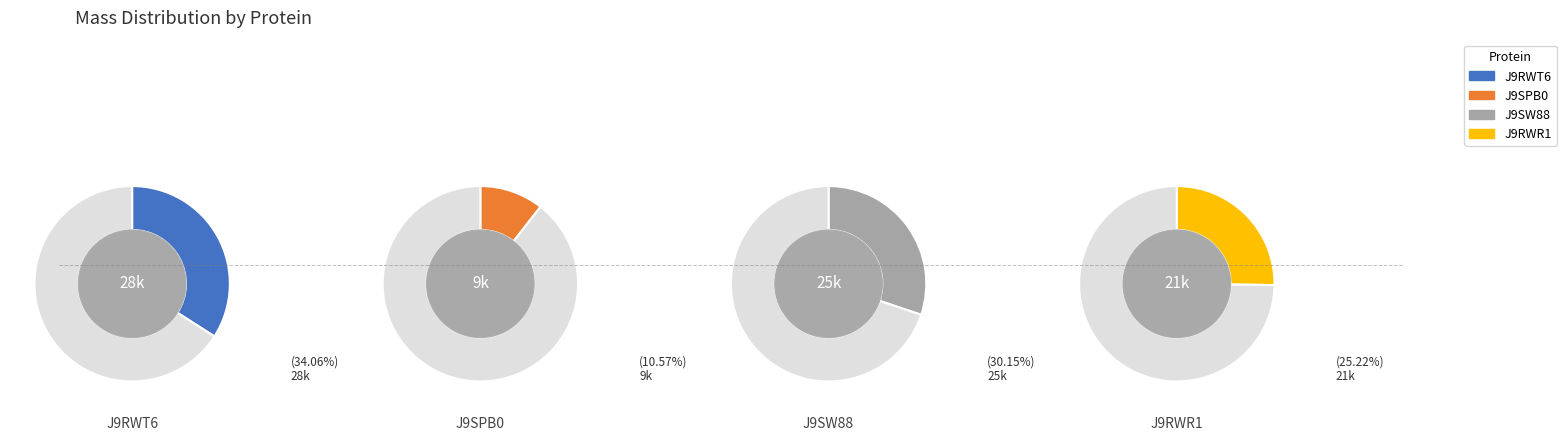

How much of the chart is everything except J9RWR1?

74.8%